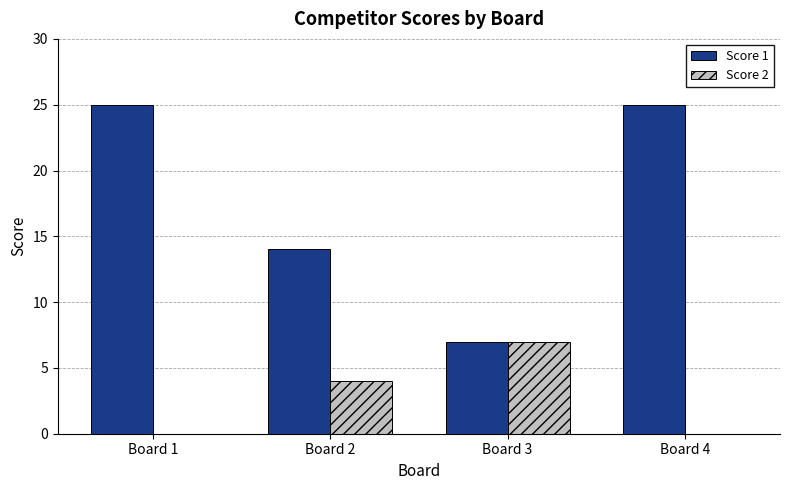

Where is Score 1 nearest to the value 16?

Board 2